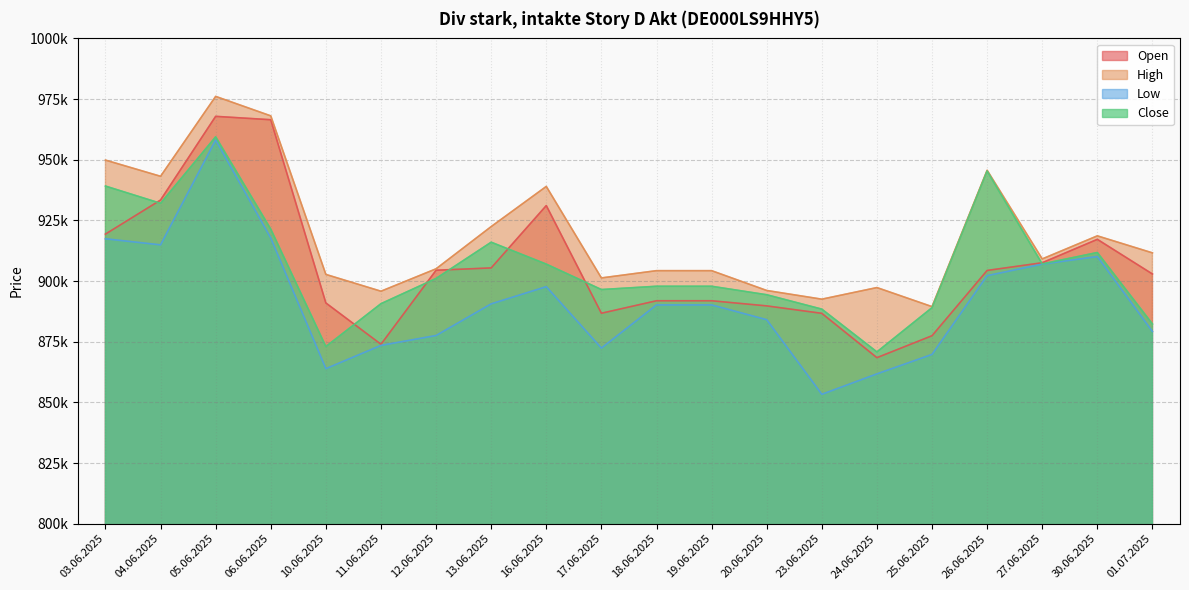

Rank the series by their maximum value, from highest to lowest.

High, Open, Close, Low